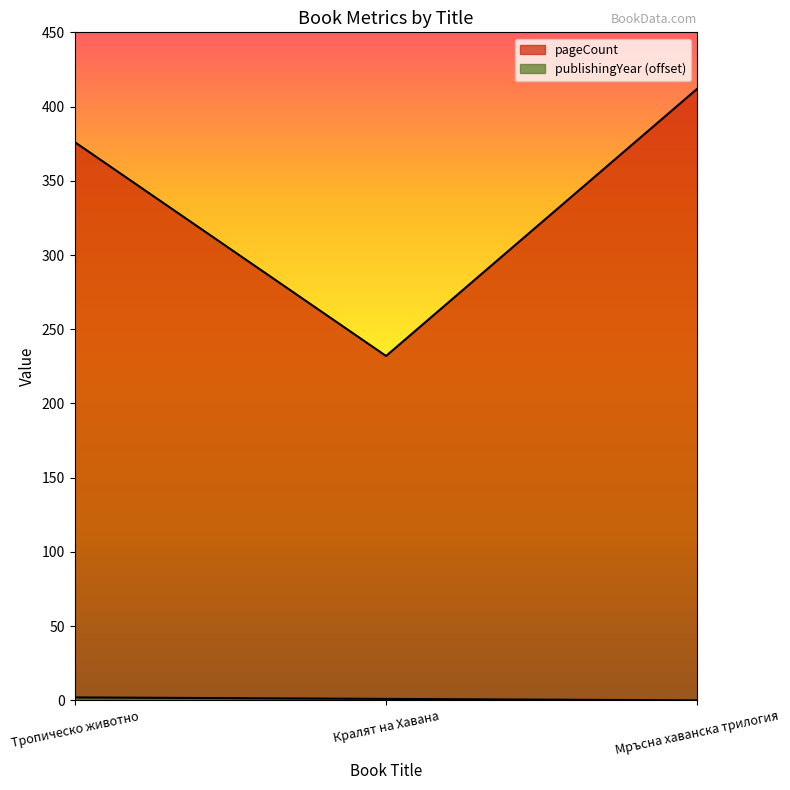

What is the difference between the publishingYear values at Кралят на Хавана and Тропическо животно?

1